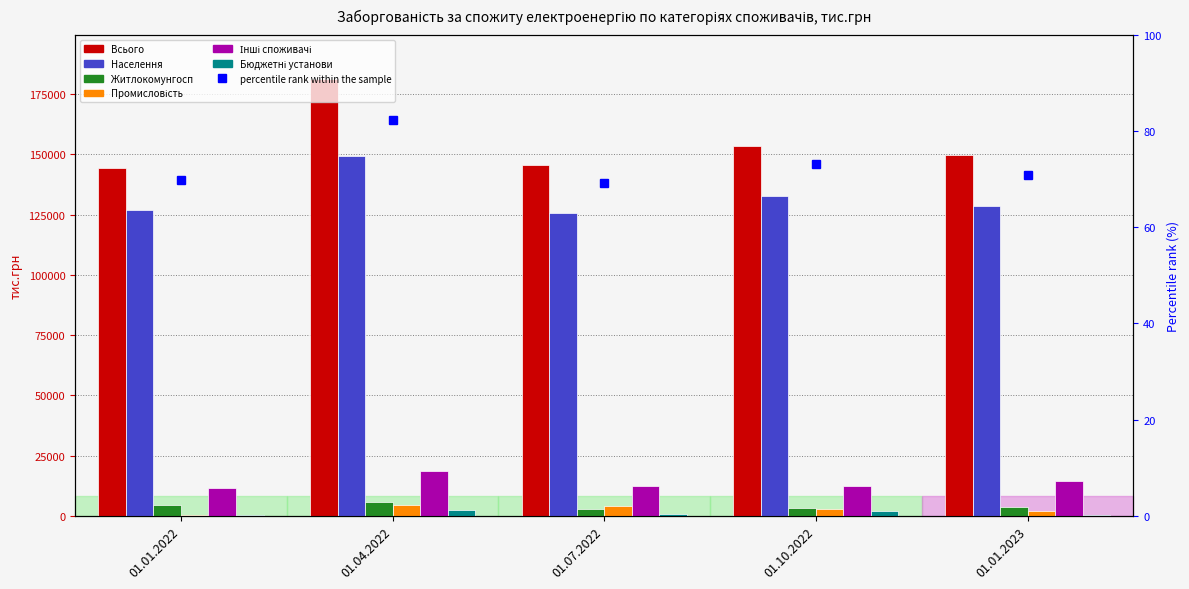

True or false: Населення has a value of 67070 at 01.10.2022.

False